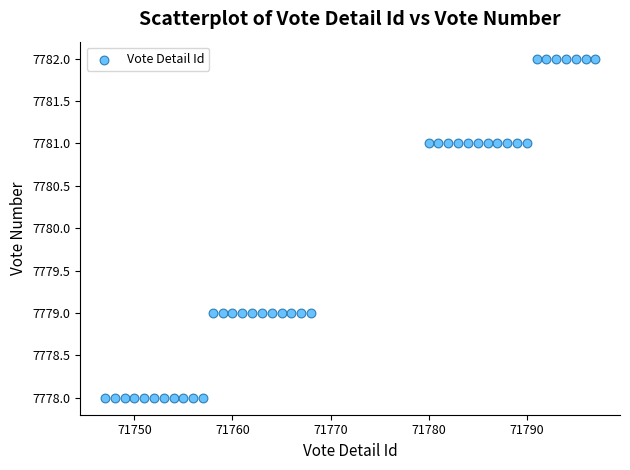

What is the range of X values (max minus min)?

50